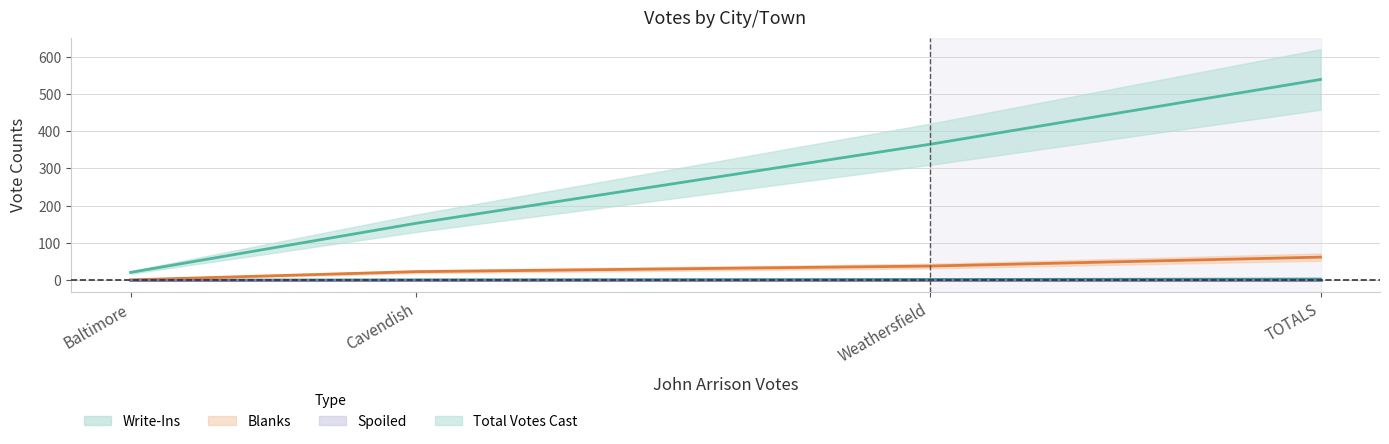

Which series changed the most between Cavendish and TOTALS?

Total Votes Cast